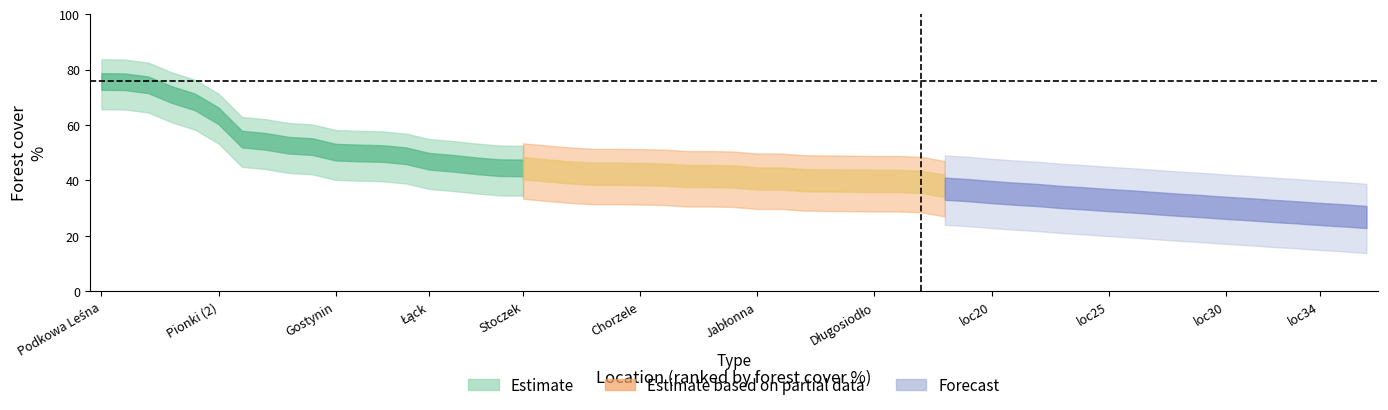

What is the sum of all Estimate values?

1068.5